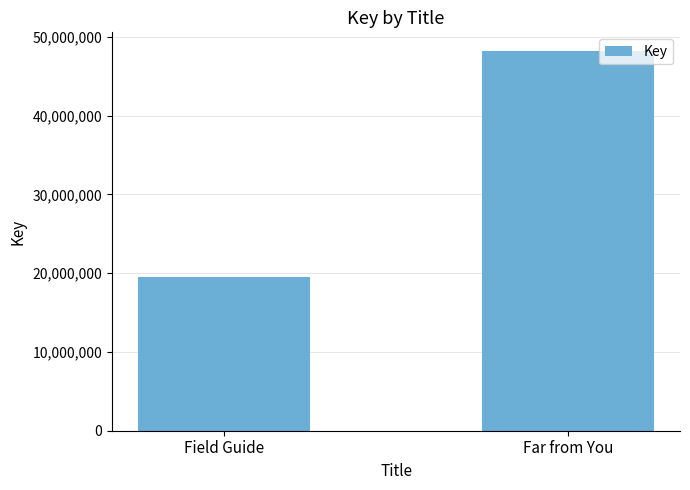

What is the change in value from Field Guide to Far from You?

+28595396